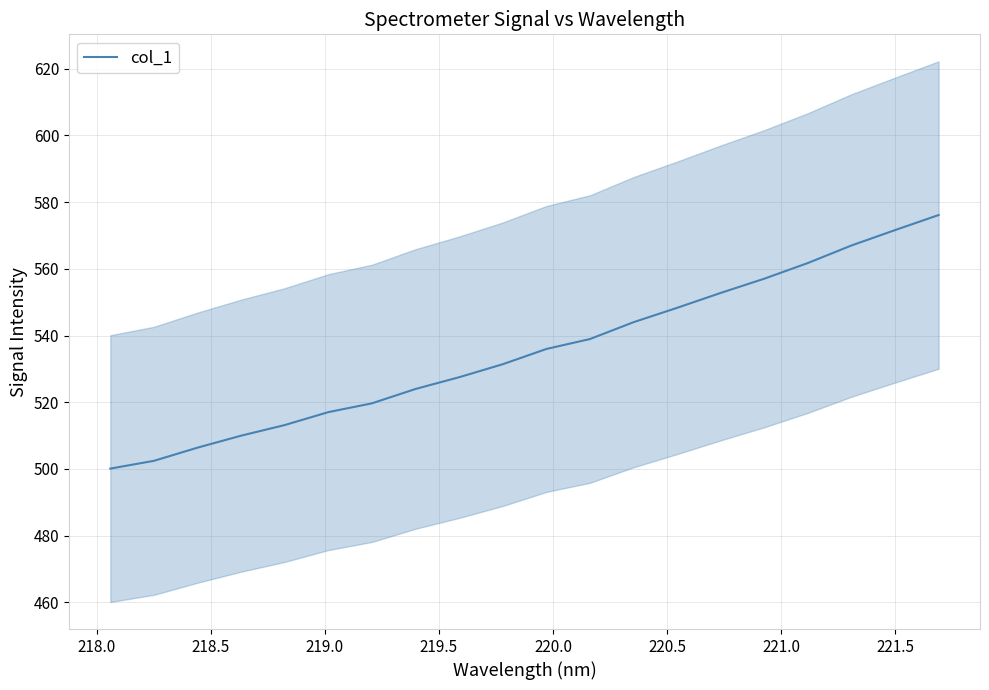

How many categories are shown in the chart?

20